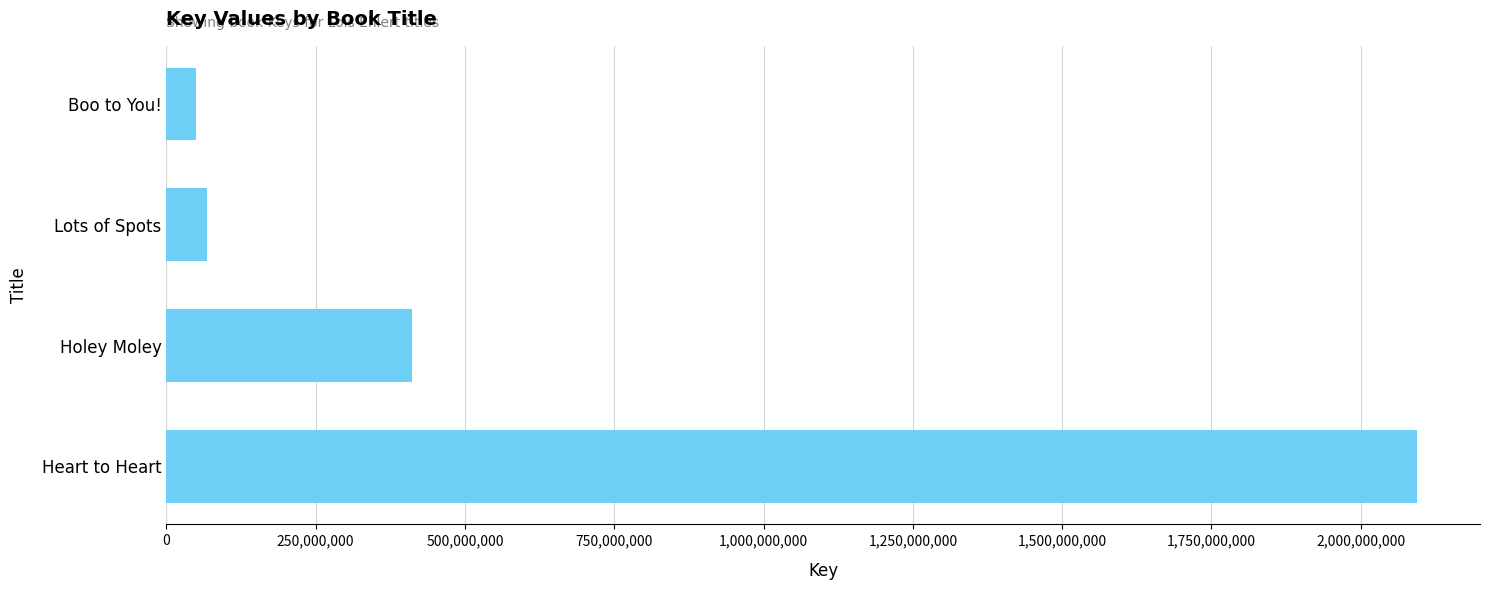

What is the sum of all values?

2623892196